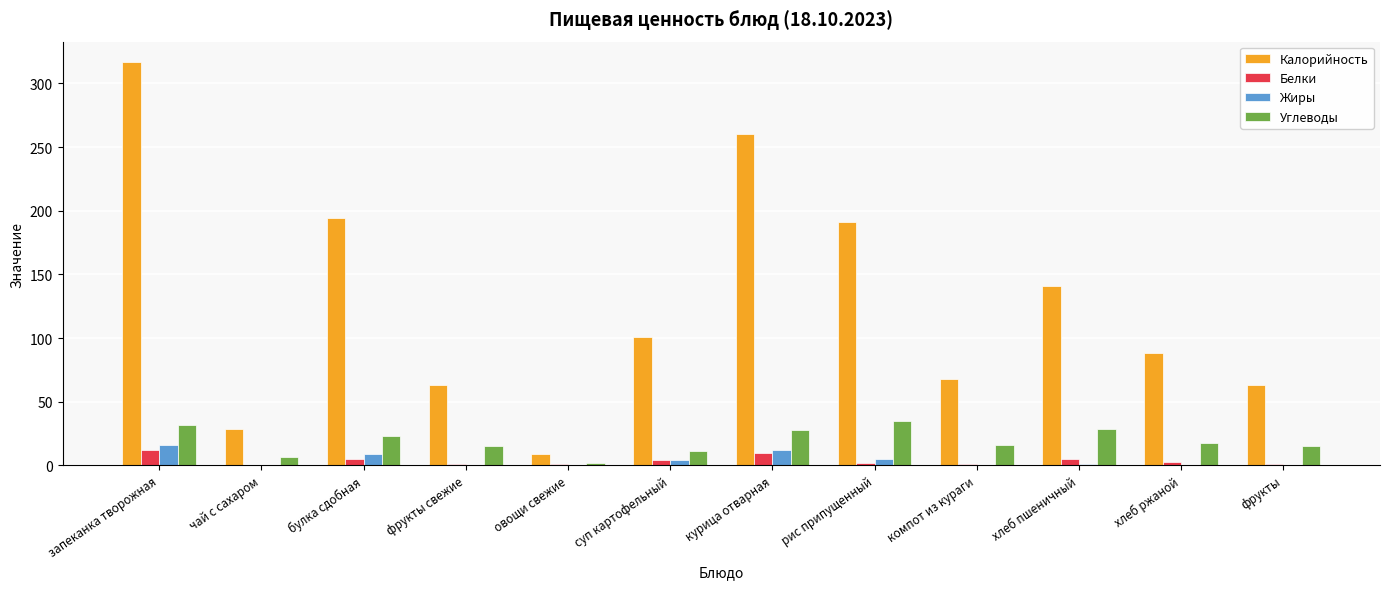

Is it true that Жиры equals 0 at овощи свежие?

True